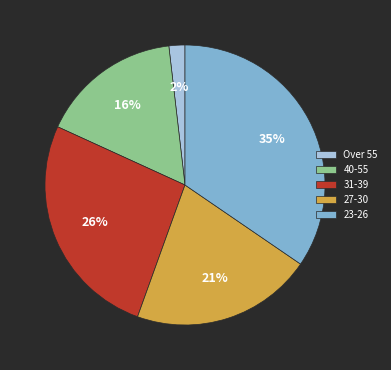

True or false: 40-55 accounts for 16% of the total.

True